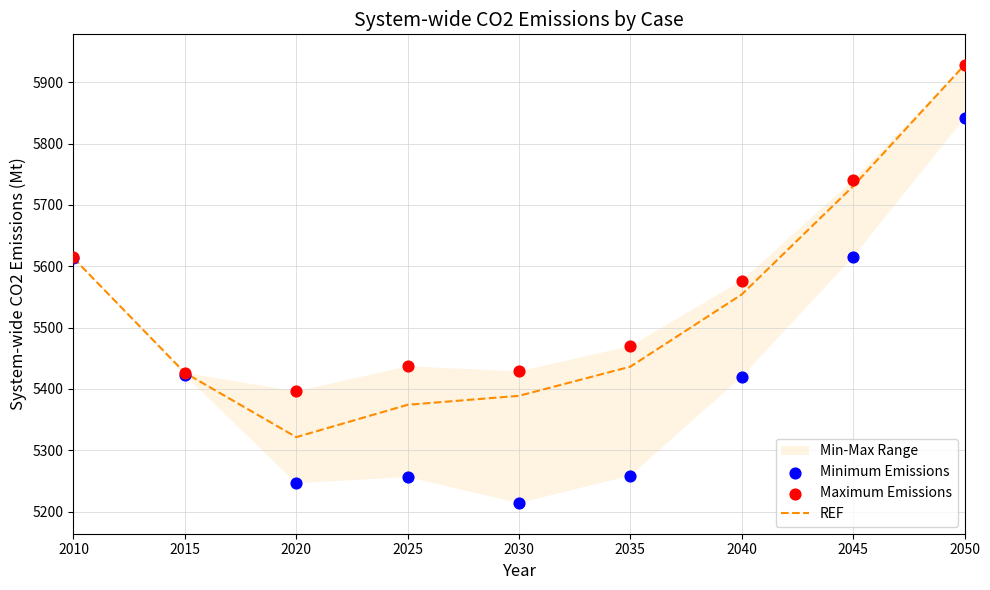

The value of REF at 2025 is 2653.0. True or false?

False